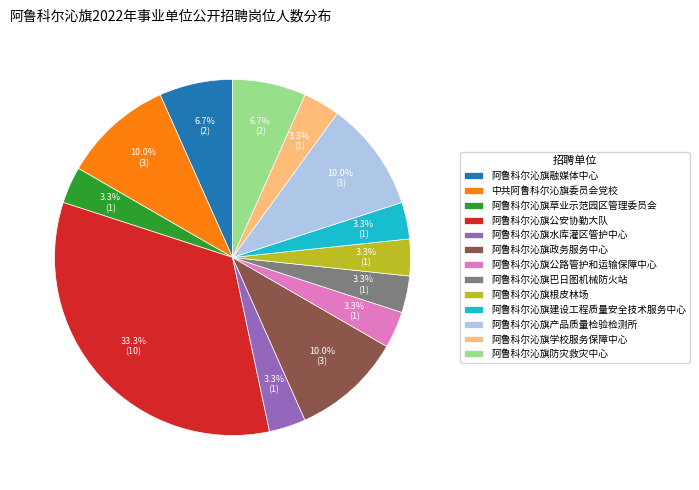

To the nearest percent, what is the difference between the 阿鲁科尔沁旗产品质量检验检测所 and 阿鲁科尔沁旗草业示范园区管理委员会 slice percentages?

7%